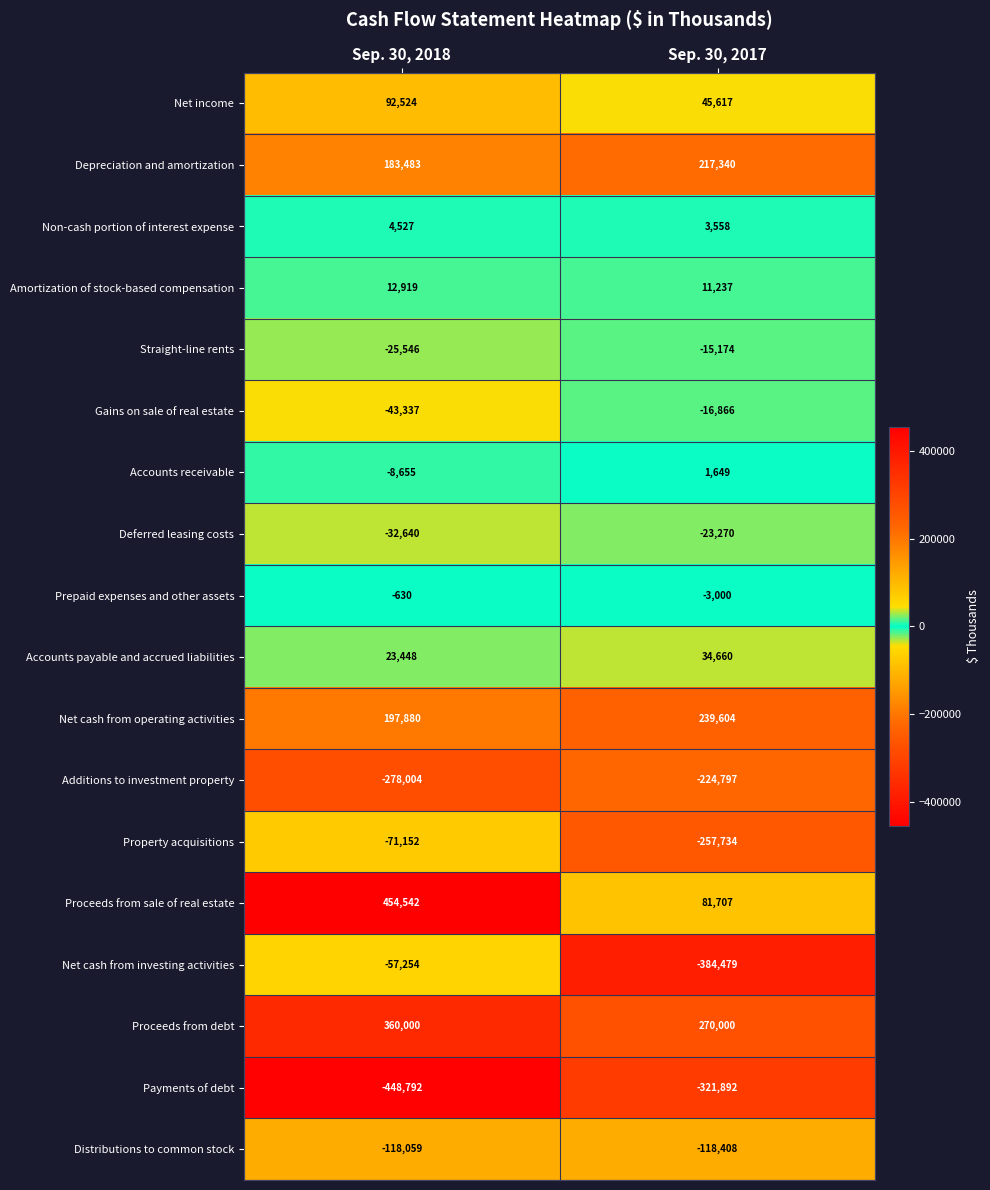

Which category has the highest value across all series?

Sep. 30, 2018